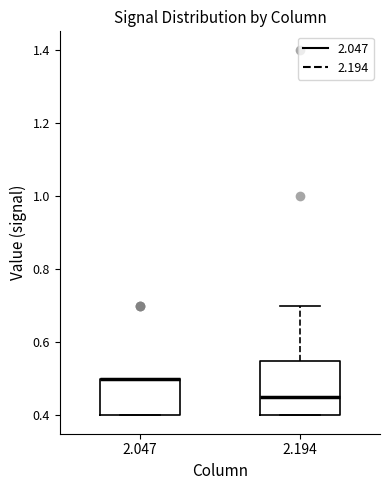

Which box is the tallest, from its lower edge to its upper edge?

2.194